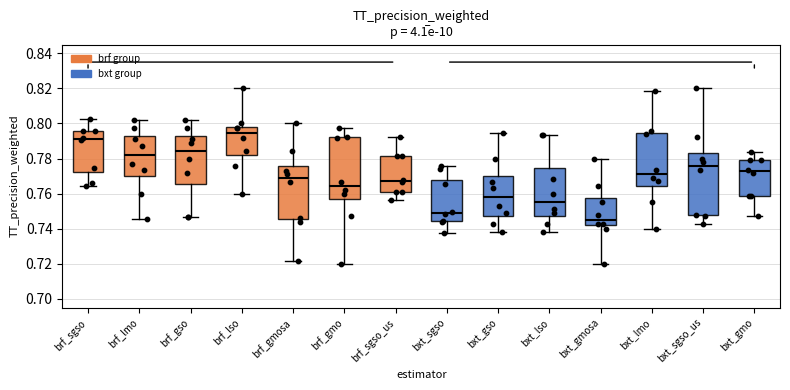

Reading left to right, transcribe this box plot: for each box, give where its median line is, the range the box spans, and where its two whiskers end, as read against the y-axis. The values are not printed on the chart, so give them approximately, as read against the axis.

brf_sgso: median 0.792, box 0.772 to 0.796, whiskers 0.764 to 0.802
brf_lmo: median 0.782, box 0.770 to 0.792, whiskers 0.746 to 0.802
brf_gso: median 0.784, box 0.766 to 0.792, whiskers 0.746 to 0.802
brf_lso: median 0.794, box 0.782 to 0.798, whiskers 0.760 to 0.820
brf_gmosa: median 0.768, box 0.746 to 0.776, whiskers 0.722 to 0.800
brf_gmo: median 0.764, box 0.756 to 0.792, whiskers 0.720 to 0.798
brf_sgso_us: median 0.768, box 0.762 to 0.782, whiskers 0.756 to 0.792
bxt_sgso: median 0.750, box 0.744 to 0.768, whiskers 0.738 to 0.776
bxt_gso: median 0.758, box 0.748 to 0.770, whiskers 0.738 to 0.794
bxt_lso: median 0.756, box 0.748 to 0.774, whiskers 0.738 to 0.794
bxt_gmosa: median 0.746, box 0.742 to 0.758, whiskers 0.720 to 0.780
bxt_lmo: median 0.772, box 0.764 to 0.794, whiskers 0.740 to 0.818
bxt_sgso_us: median 0.776, box 0.748 to 0.784, whiskers 0.742 to 0.820
bxt_gmo: median 0.772, box 0.758 to 0.780, whiskers 0.748 to 0.784